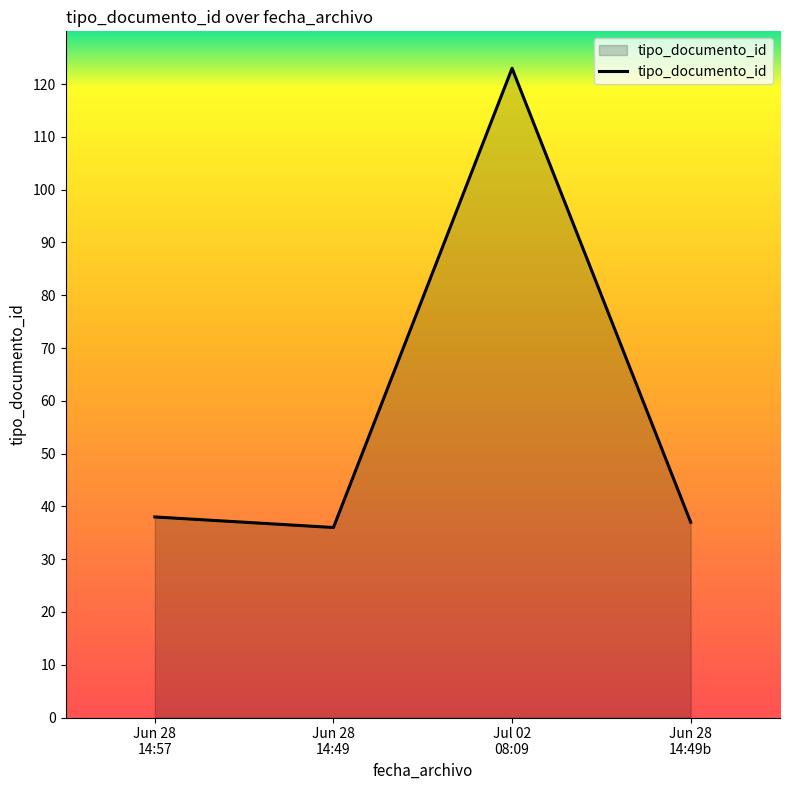

How many interior local peaks (higher than both neighbors) does the data have?

1